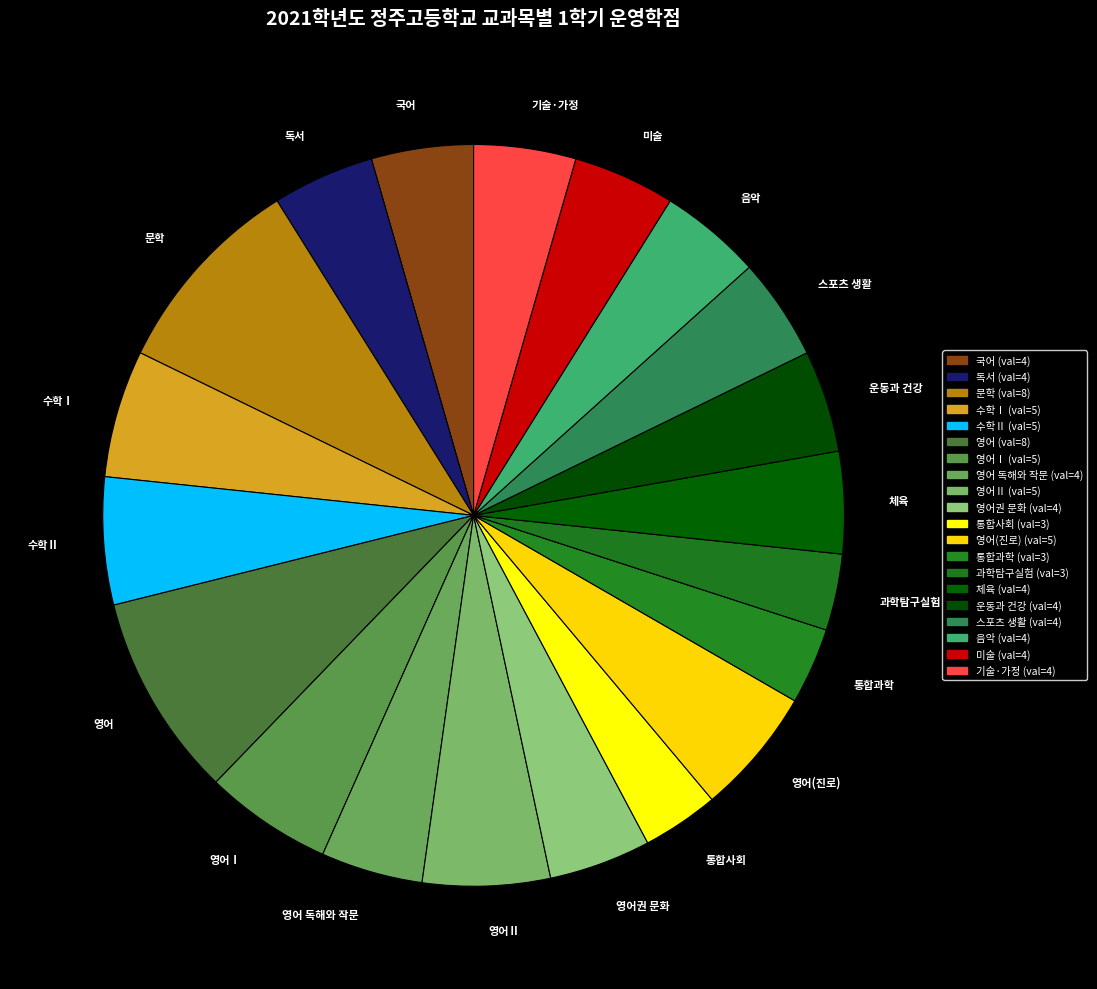

Does 영어 독해와 작문 account for over 50% of the chart?

No